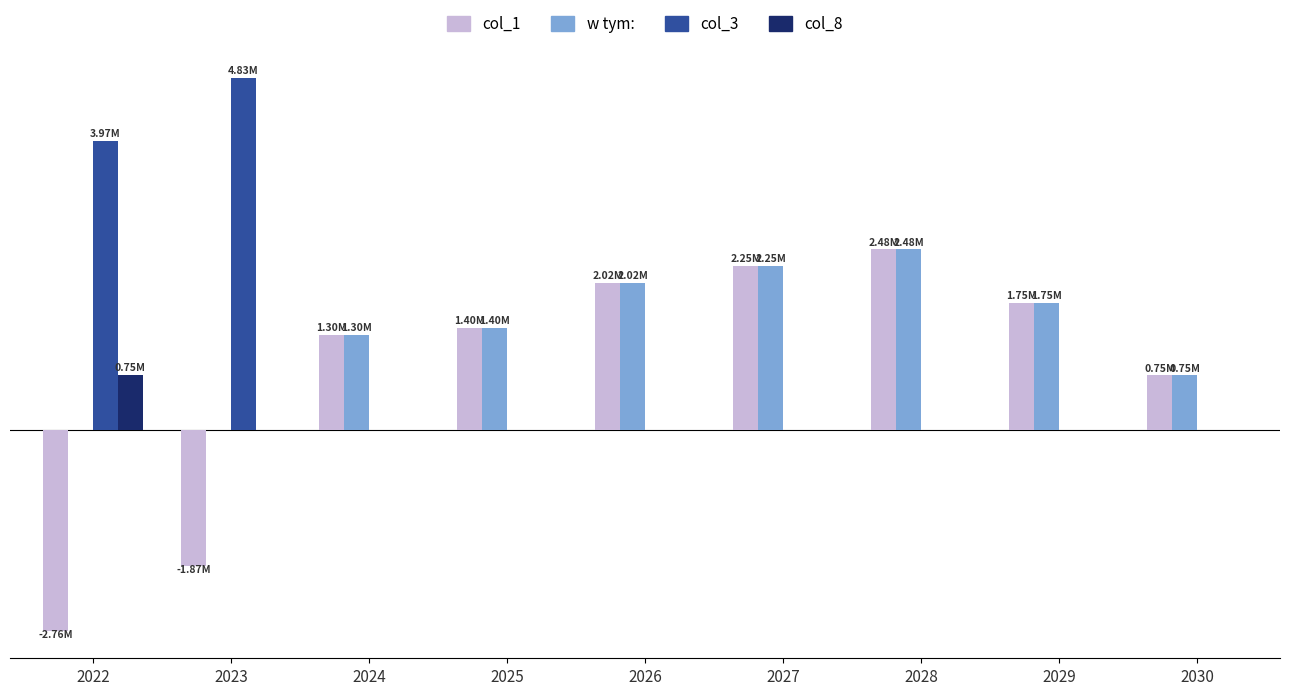

What is the greatest value displayed?

4832317.2